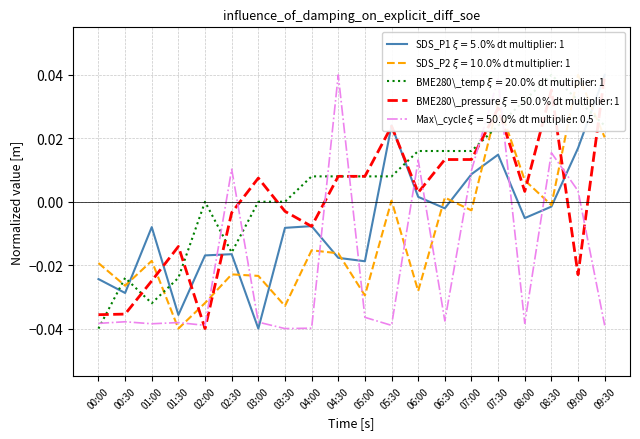

List the series in order of their overall mean, lowest first.

Max_cycle_norm, SDS_P2, SDS_P1, BME280_pressure_norm, BME280_temperature